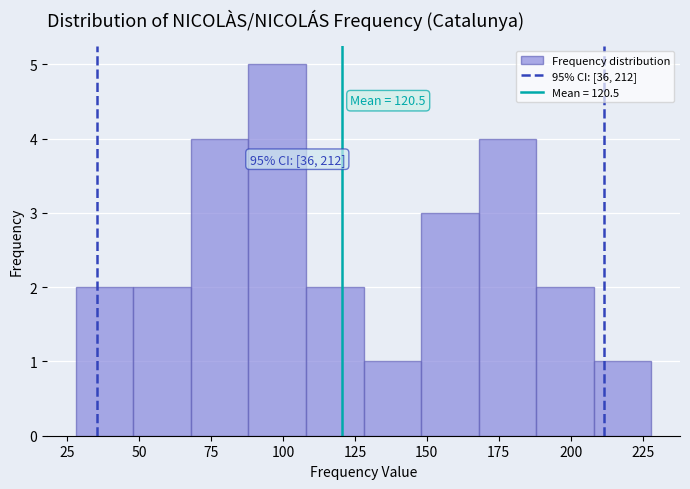

Over which range of the x-axis is the bar tallest?

88 to 108